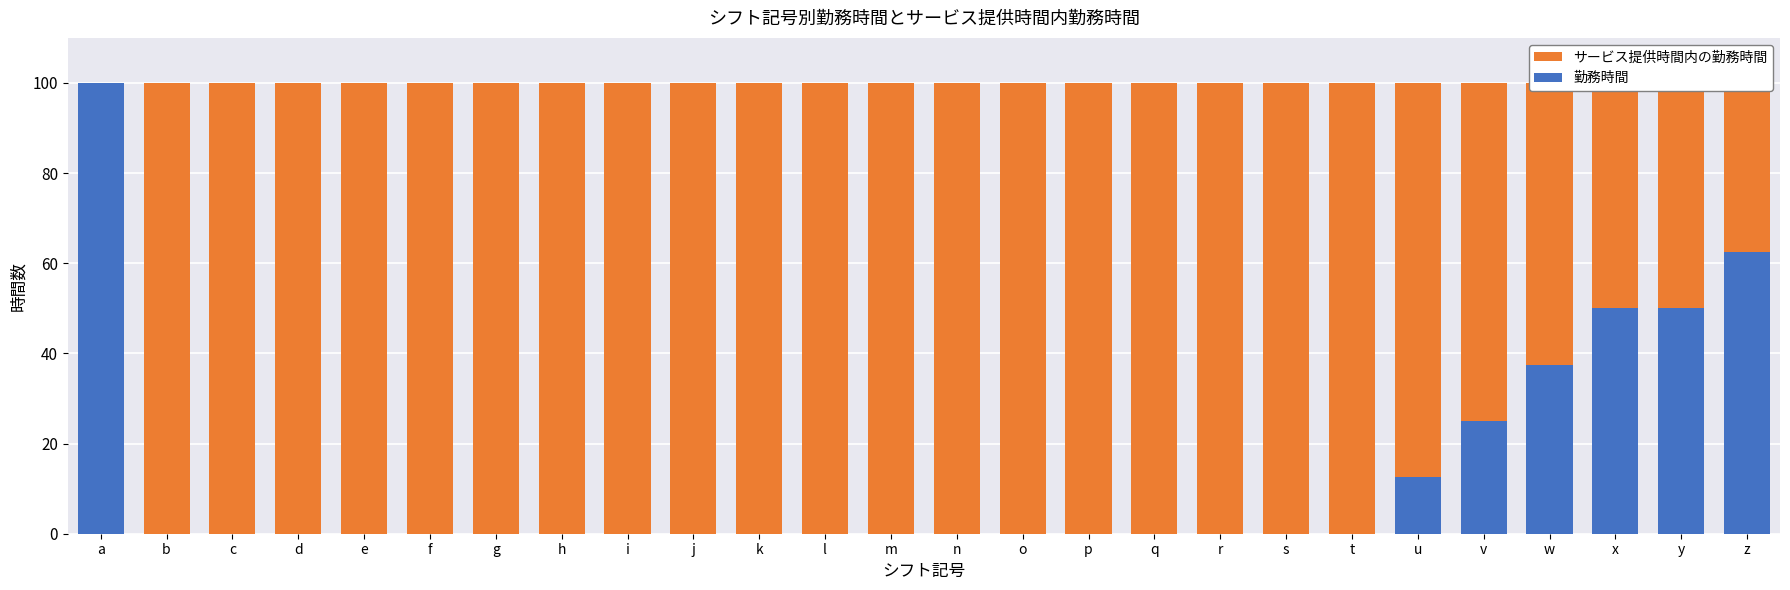

At how many categories does at least one series exceed 21?

26